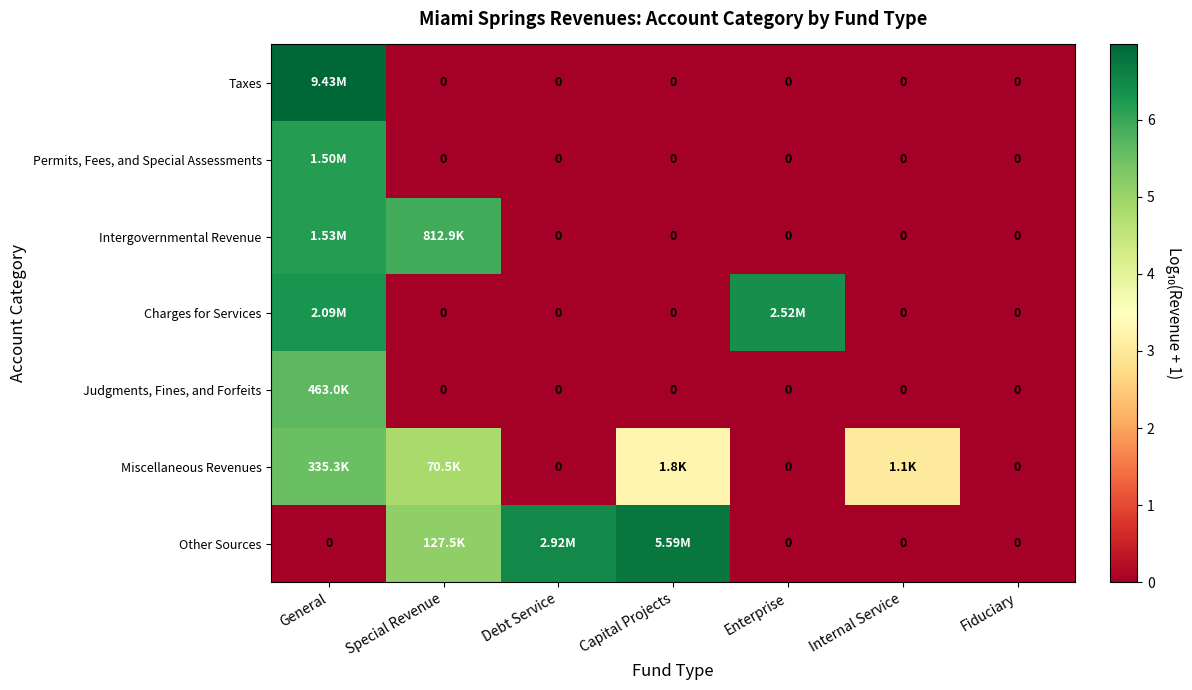

At which label does Taxes reach its peak?

General